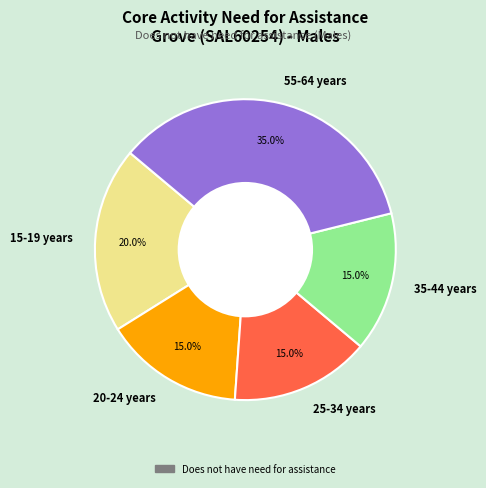

To the nearest percent, what portion does 35-44 years represent?

15%